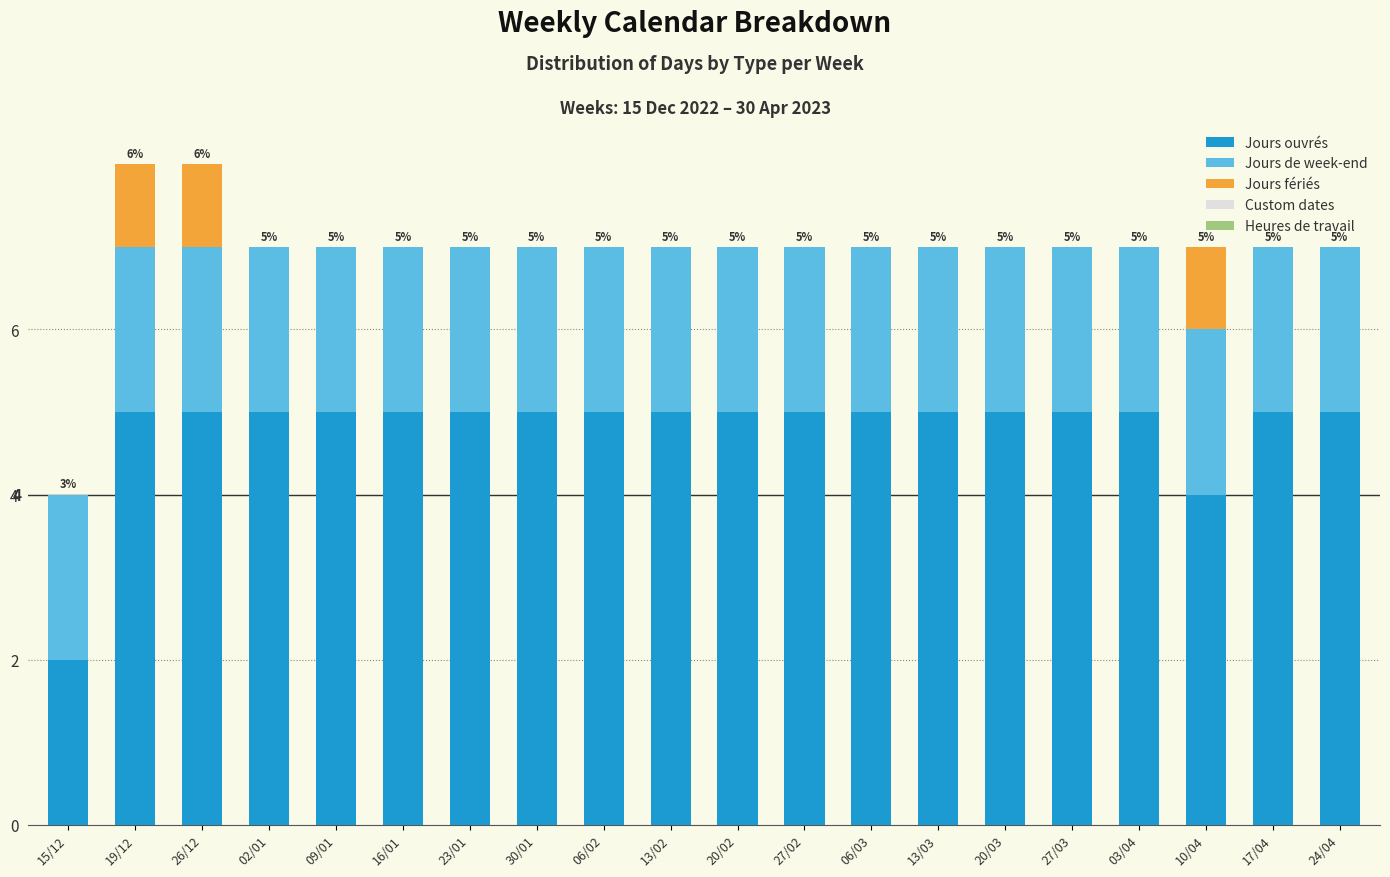

Is it true that Jours ouvrés equals 1 at 02/01?

False